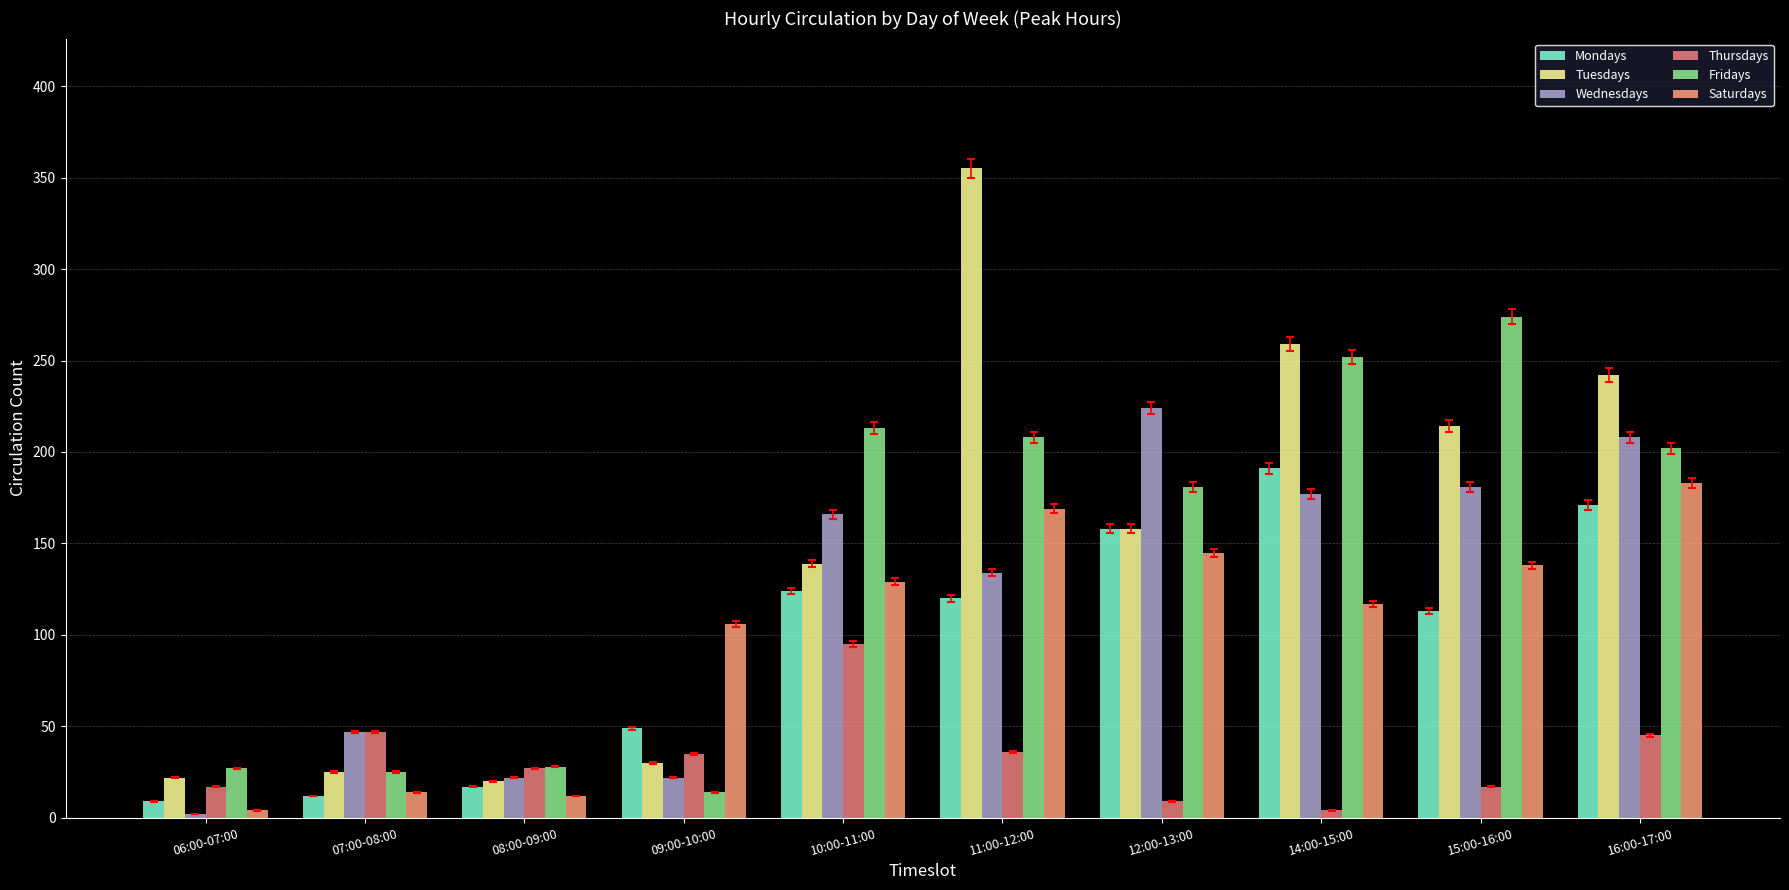

At which category is the sum across all series the highest?

16:00-17:00